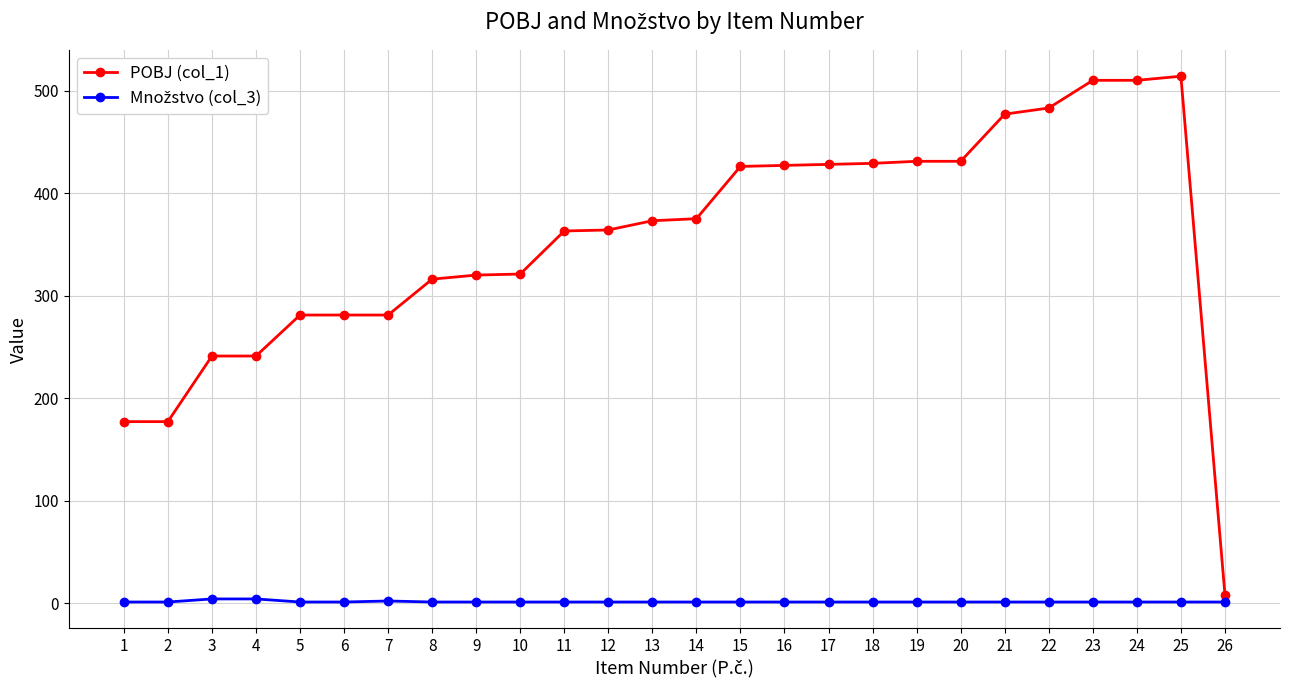

The value of POBJ (col_1) at 21 is 477. True or false?

True